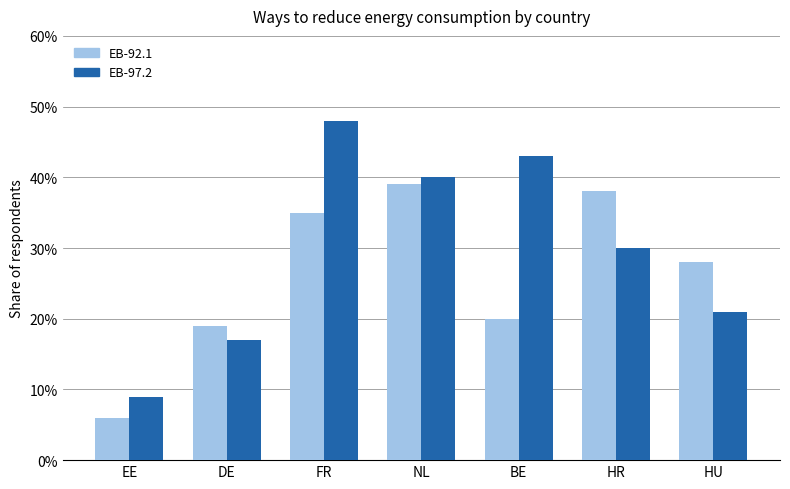

At how many categories does at least one series exceed 0?

7